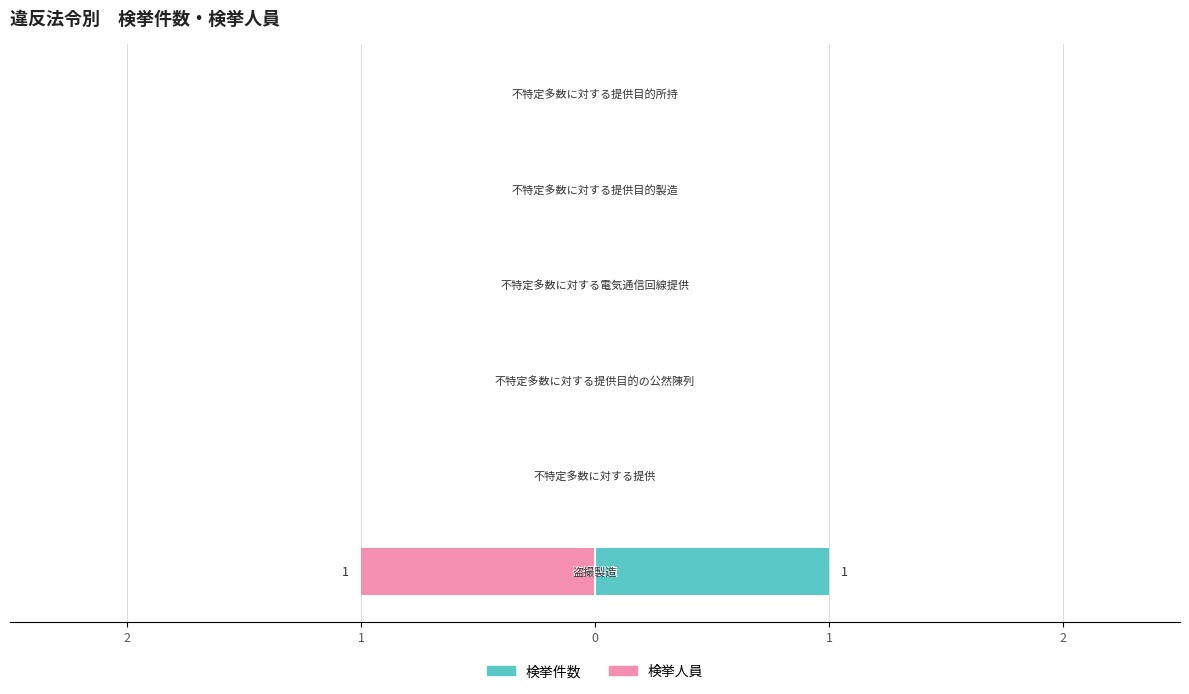

List the series in order of their peak value, highest first.

検挙件数, 検挙人員